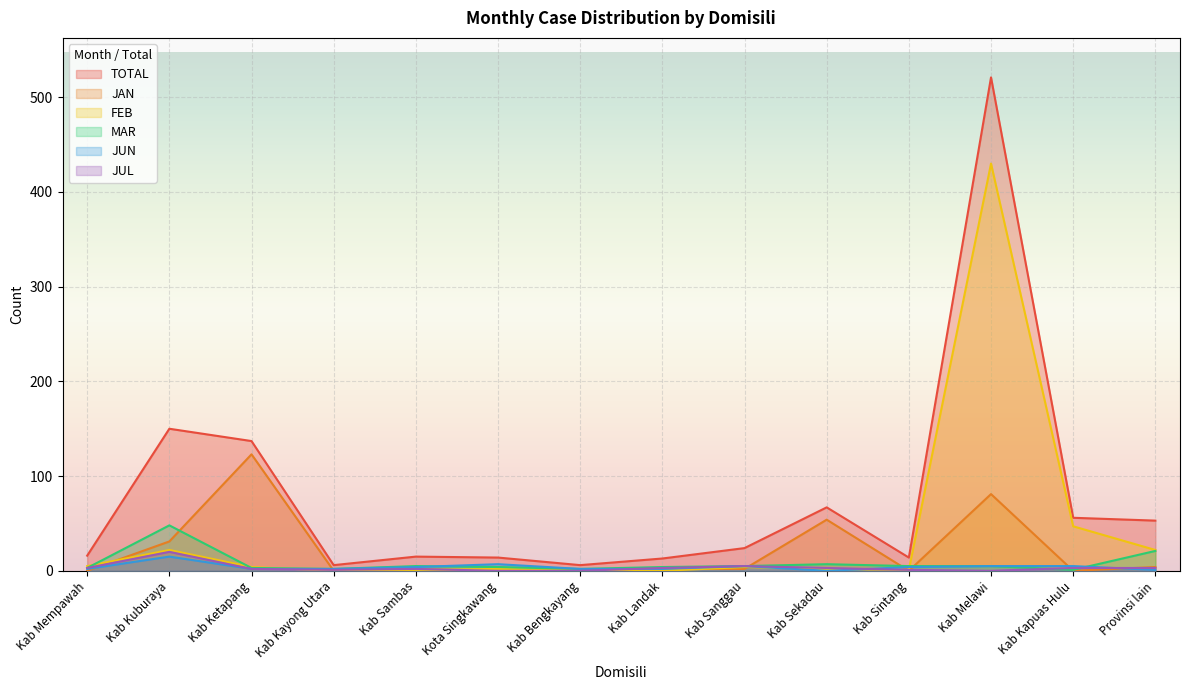

Is it true that JUL equals 3 at Kab Sekadau?

True